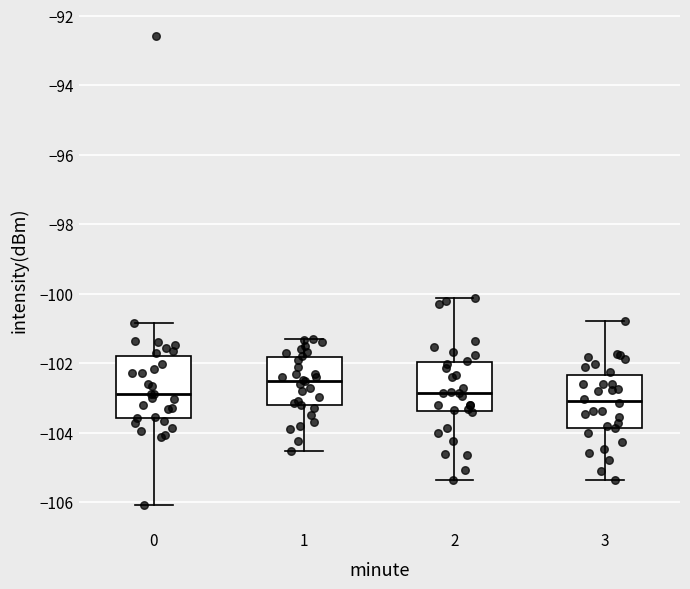

Reading left to right, transcribe this box plot: for each box, give where its median line is, the range the box spans, and where its two whiskers end, as read against the y-axis. The values are not printed on the chart, so give them approximately, as read against the axis.

0: median -102.8, box -103.6 to -101.8, whiskers -106.0 to -100.8
1: median -102.4, box -103.2 to -101.8, whiskers -104.6 to -101.2
2: median -102.8, box -103.4 to -102.0, whiskers -105.4 to -100.2
3: median -103.0, box -103.8 to -102.4, whiskers -105.4 to -100.8